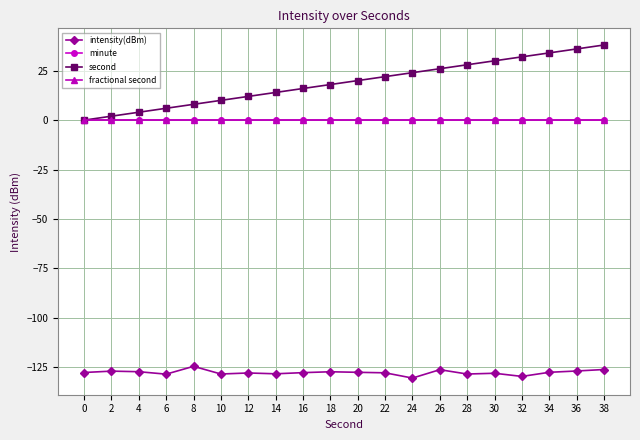

Reading left to right, what are all the values shown in this chart?

intensity(dBm): 0=-127.6	2=-126.9	4=-127.2	6=-128.4	8=-124.5	10=-128.4	12=-127.8	14=-128.2	16=-127.7	18=-127.2	20=-127.5	22=-127.8	24=-130.4	26=-126.2	28=-128.4	30=-128.0	32=-129.6	34=-127.5	36=-126.8	38=-126.1
minute: 0=0.0	2=0.0	4=0.0	6=0.0	8=0.0	10=0.0	12=0.0	14=0.0	16=0.0	18=0.0	20=0.0	22=0.0	24=0.0	26=0.0	28=0.0	30=0.0	32=0.0	34=0.0	36=0.0	38=0.0
second: 0=0.0	2=2.0	4=4.0	6=6.0	8=8.0	10=10.0	12=12.0	14=14.0	16=16.0	18=18.0	20=20.0	22=22.0	24=24.0	26=26.0	28=28.0	30=30.0	32=32.0	34=34.0	36=36.0	38=38.0
fractional second: 0=0.0	2=0.0	4=0.0	6=0.0	8=0.0	10=0.0	12=0.0	14=0.0	16=0.0	18=0.0	20=0.0	22=0.0	24=0.0	26=0.0	28=0.0	30=0.0	32=0.0	34=0.0	36=0.0	38=0.0